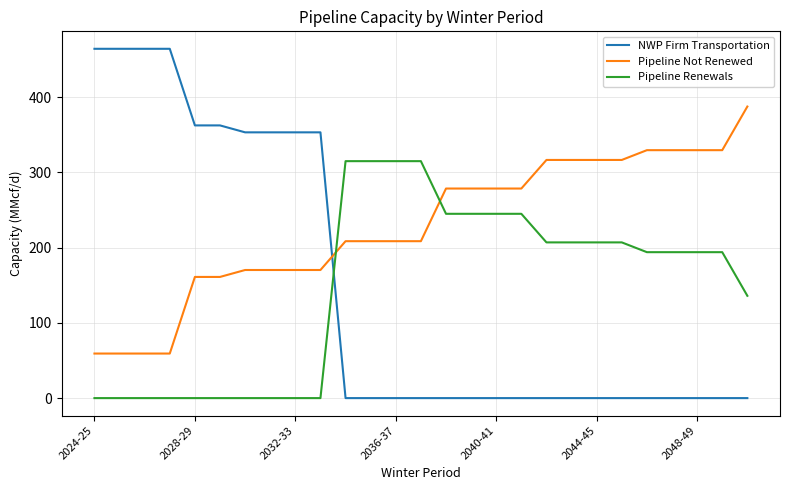

True or false: NWP Firm Transportation and Pipeline Not Renewed intersect in this chart.

True